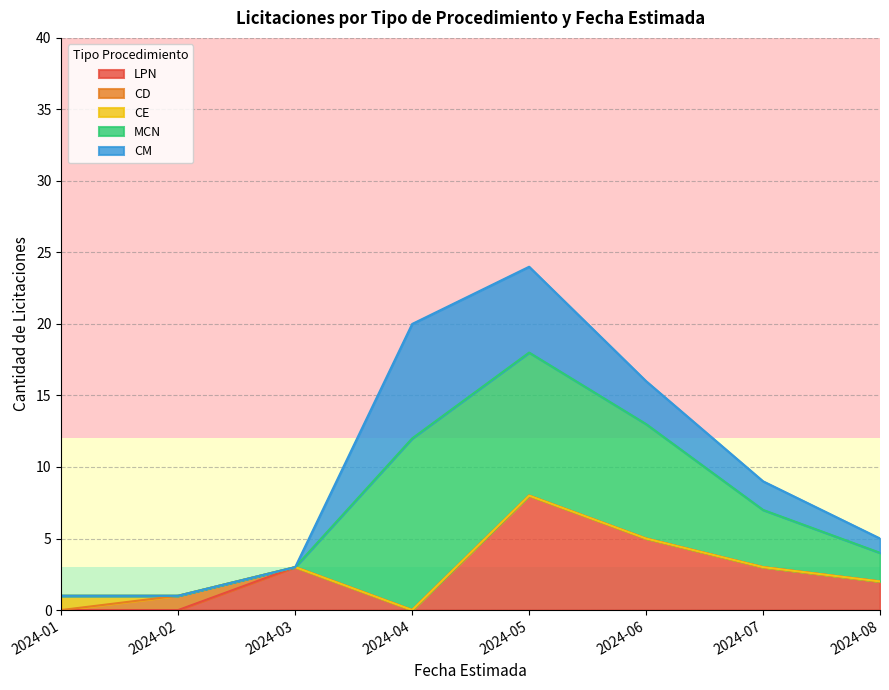

What is the difference between the maximum and minimum values in the CE series?

1